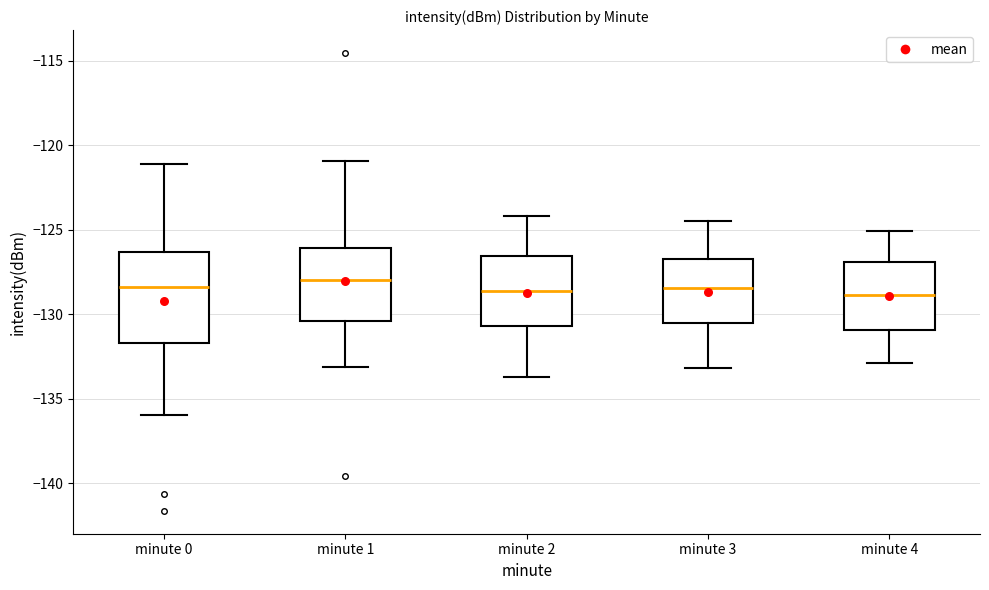

Reading left to right, transcribe this box plot: for each box, give where its median line is, the range the box spans, and where its two whiskers end, as read against the y-axis. The values are not printed on the chart, so give them approximately, as read against the axis.

minute 0: median -128.5, box -131.5 to -126.5, whiskers -136.0 to -121.0
minute 1: median -128.0, box -130.5 to -126.0, whiskers -133.0 to -121.0
minute 2: median -128.5, box -130.5 to -126.5, whiskers -133.5 to -124.0
minute 3: median -128.5, box -130.5 to -126.5, whiskers -133.0 to -124.5
minute 4: median -129.0, box -131.0 to -127.0, whiskers -133.0 to -125.0